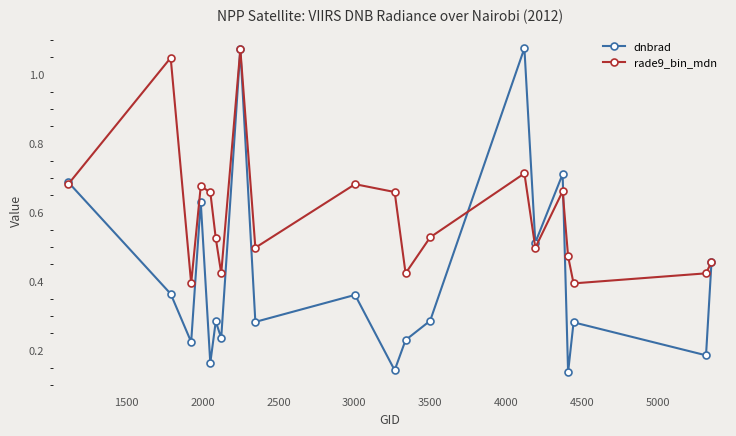

Which series has the largest total across all categories?

rade9_bin_mdn